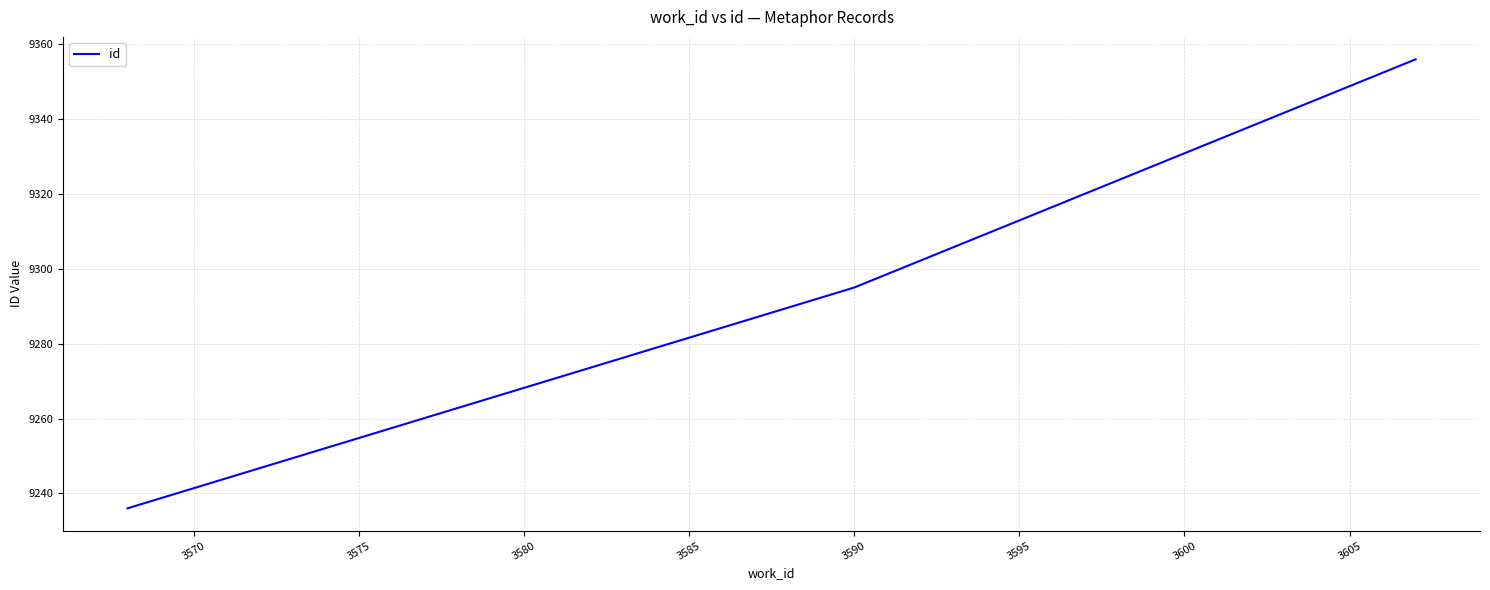

What is the sum of all values?

27887